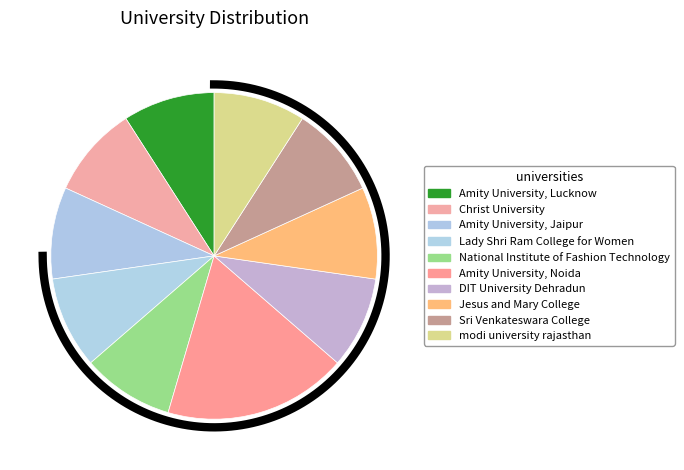

To the nearest percent, what percentage of the pie is Lady Shri Ram College for Women?

9%